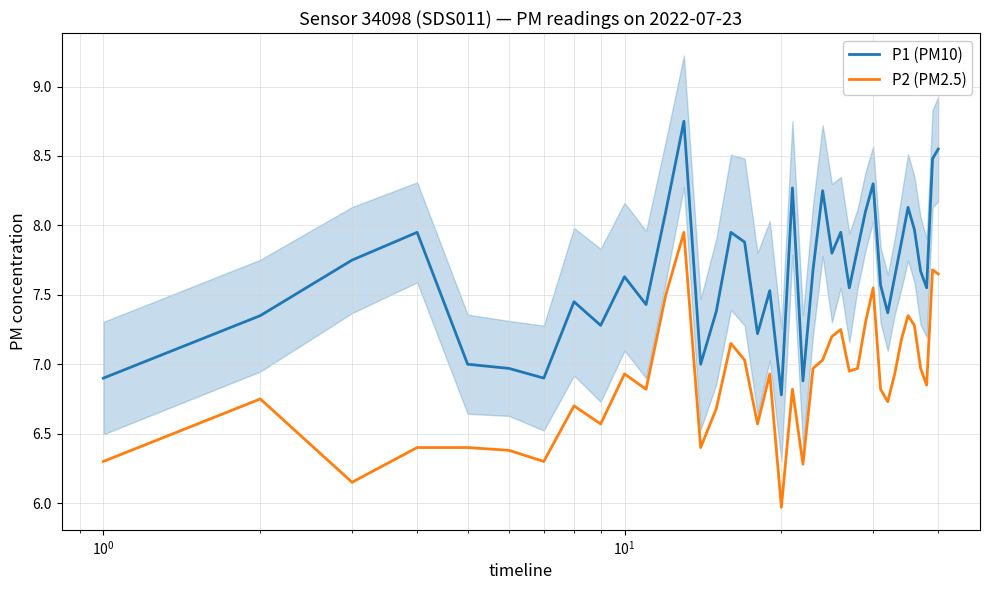

How many data points does each series have?

40